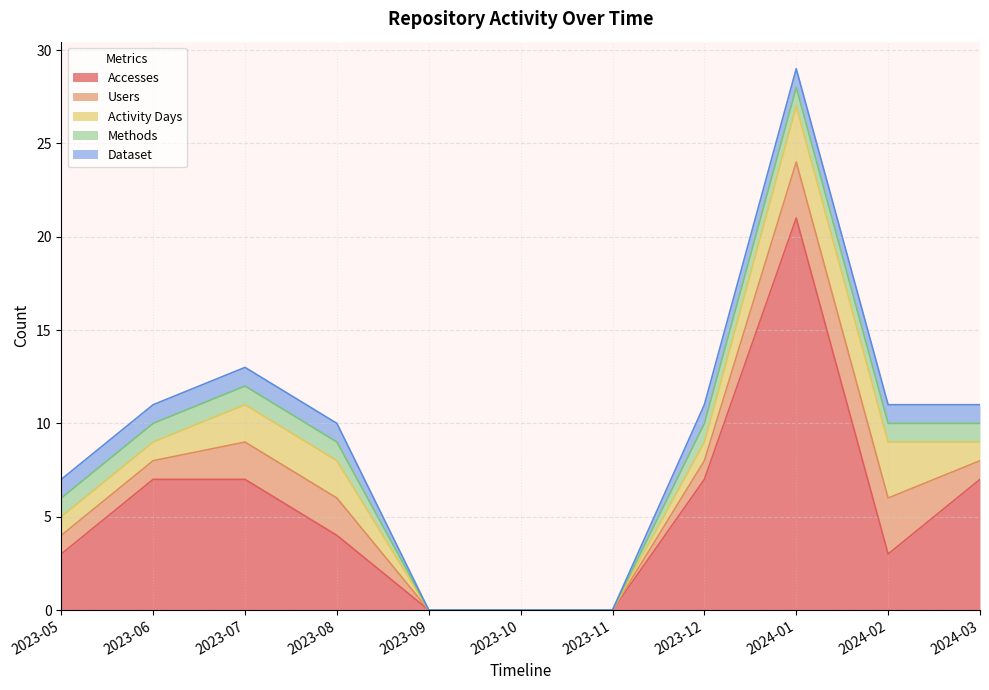

Reading left to right, transcribe all the data shown in this chart.

Accesses: 3	7	7	4	0	0	0	7	21	3	7
Users: 1	1	2	2	0	0	0	1	3	3	1
Activity Days: 1	1	2	2	0	0	0	1	3	3	1
Methods: 1	1	1	1	0	0	0	1	1	1	1
Dataset: 1	1	1	1	0	0	0	1	1	1	1